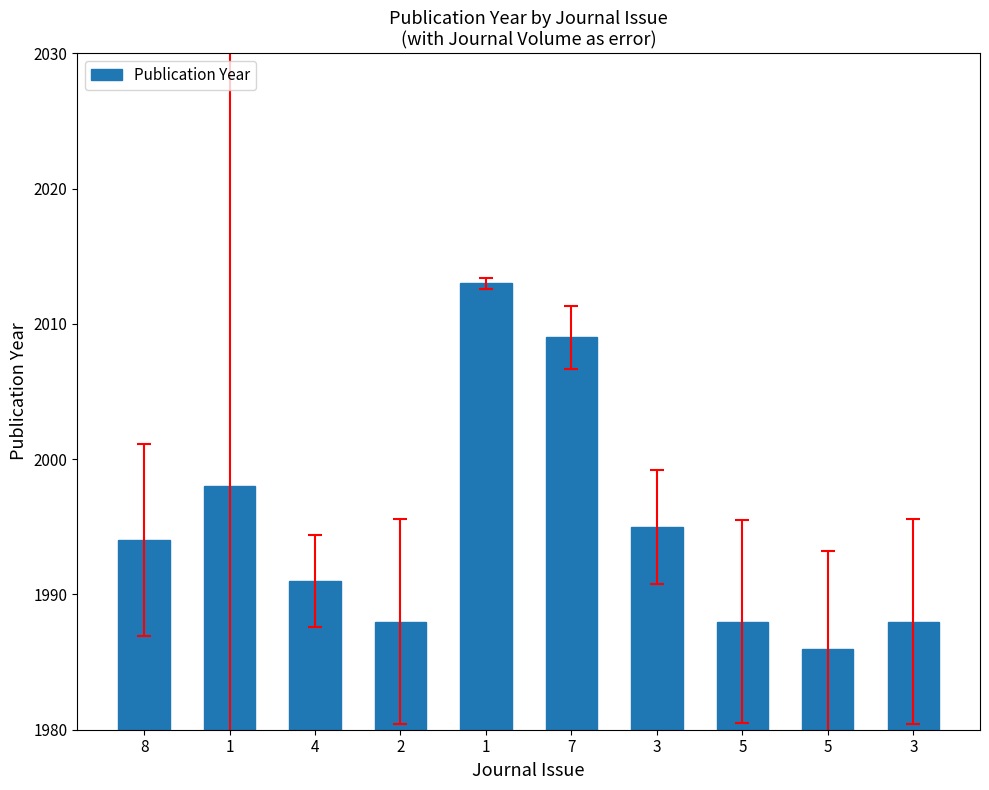

Reading right to left, what are all the values shown in this chart?

3=1988	5=1986	5=1988	3=1995	7=2009	1=2013	2=1988	4=1991	1=1998	8=1994